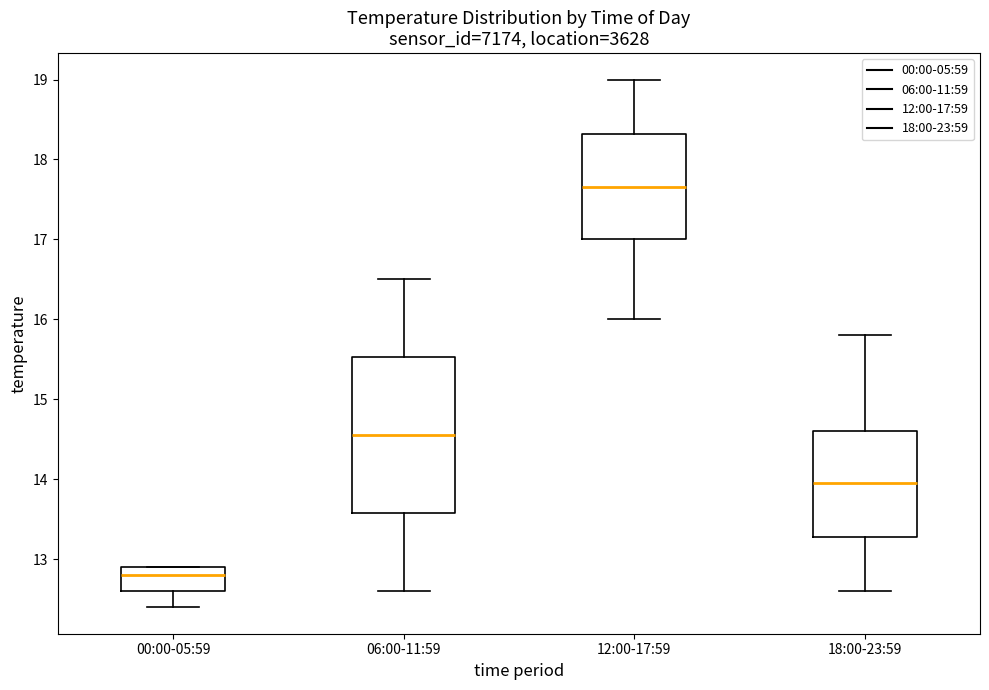

Reading left to right, read every box against the y-axis: the position of its median line, the range the box covers, and the ends of its whiskers. The values are not printed on the chart, so give them approximately, as read against the axis.

00:00-05:59: median 12.8, box 12.6 to 12.9, whiskers 12.4 to 12.9
06:00-11:59: median 14.6, box 13.6 to 15.5, whiskers 12.6 to 16.5
12:00-17:59: median 17.7, box 17.0 to 18.3, whiskers 16.0 to 19.0
18:00-23:59: median 14.0, box 13.3 to 14.6, whiskers 12.6 to 15.8